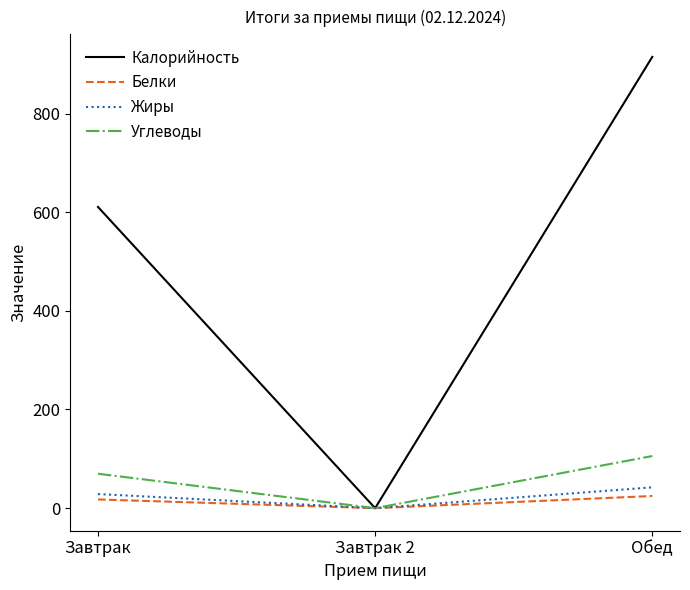

What is the difference between the maximum and minimum values in the Жиры series?

42.2